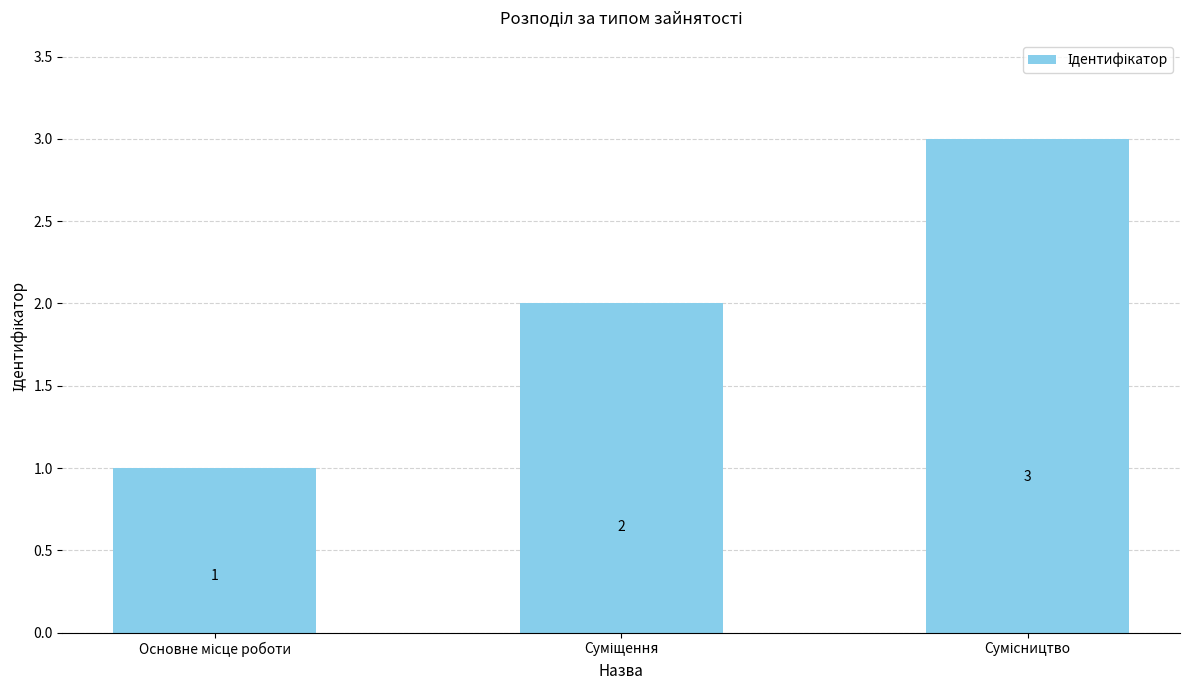

What is the value of the 3rd bar from the left?

3